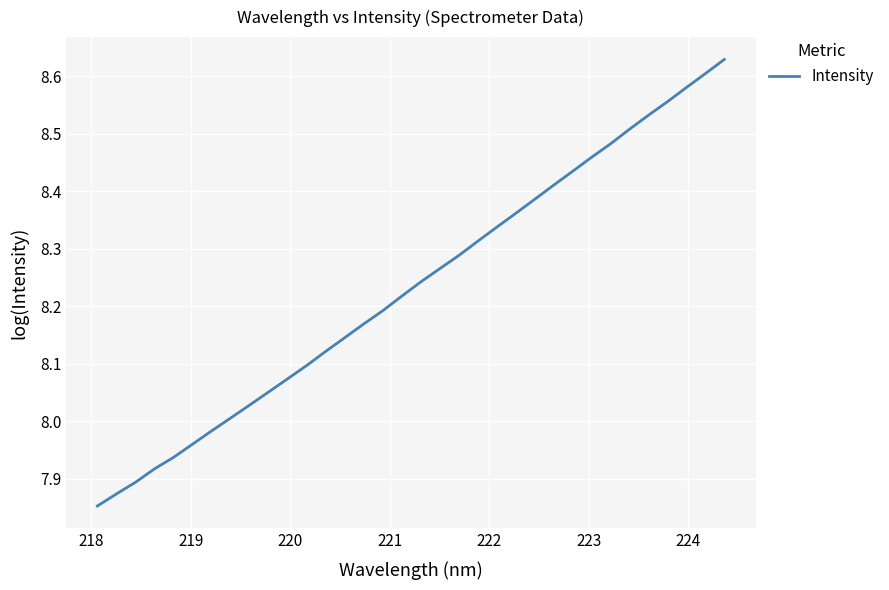

What is the difference between the second highest and minimum values?

0.8